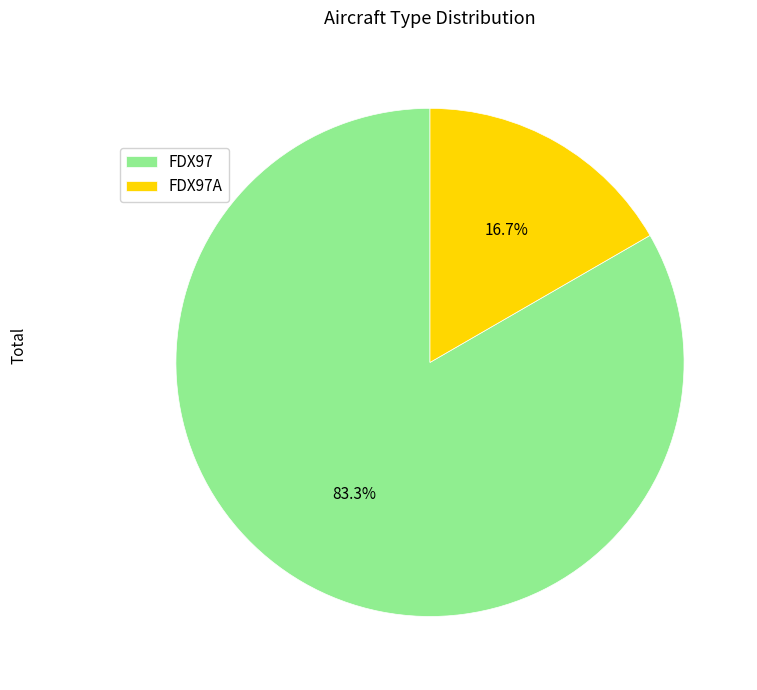

To the nearest percent, what percentage of the pie is FDX97A?

17%